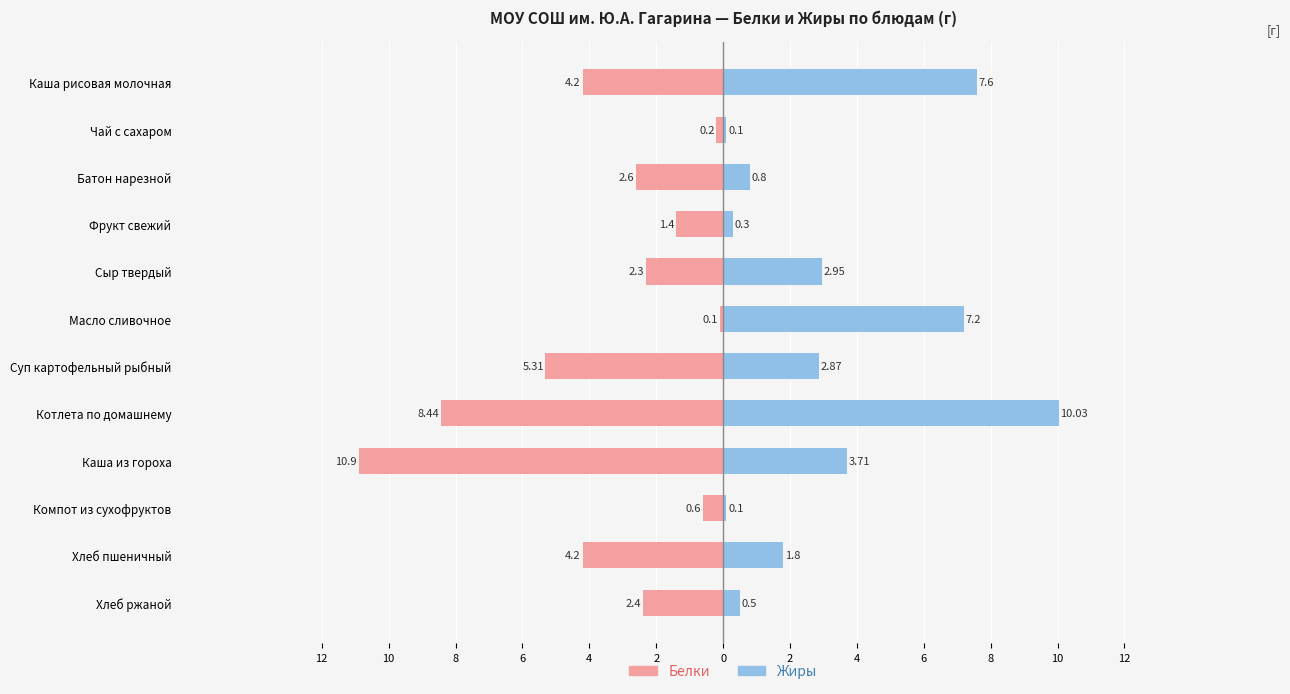

Is the value of Жиры at Фрукт свежий greater than the value of Белки at Суп картофельный рыбный?

Yes